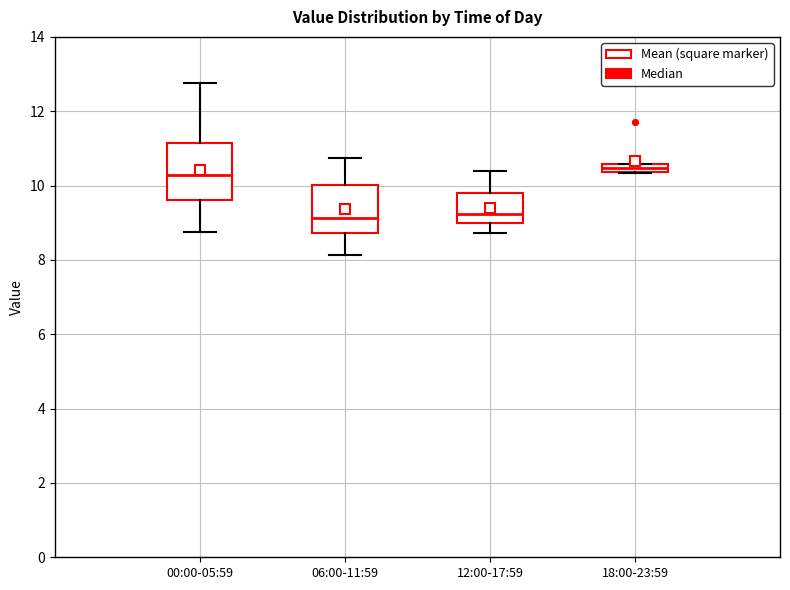

Comparing the boxes themselves (not the whiskers), which one is the tallest?

00:00-05:59